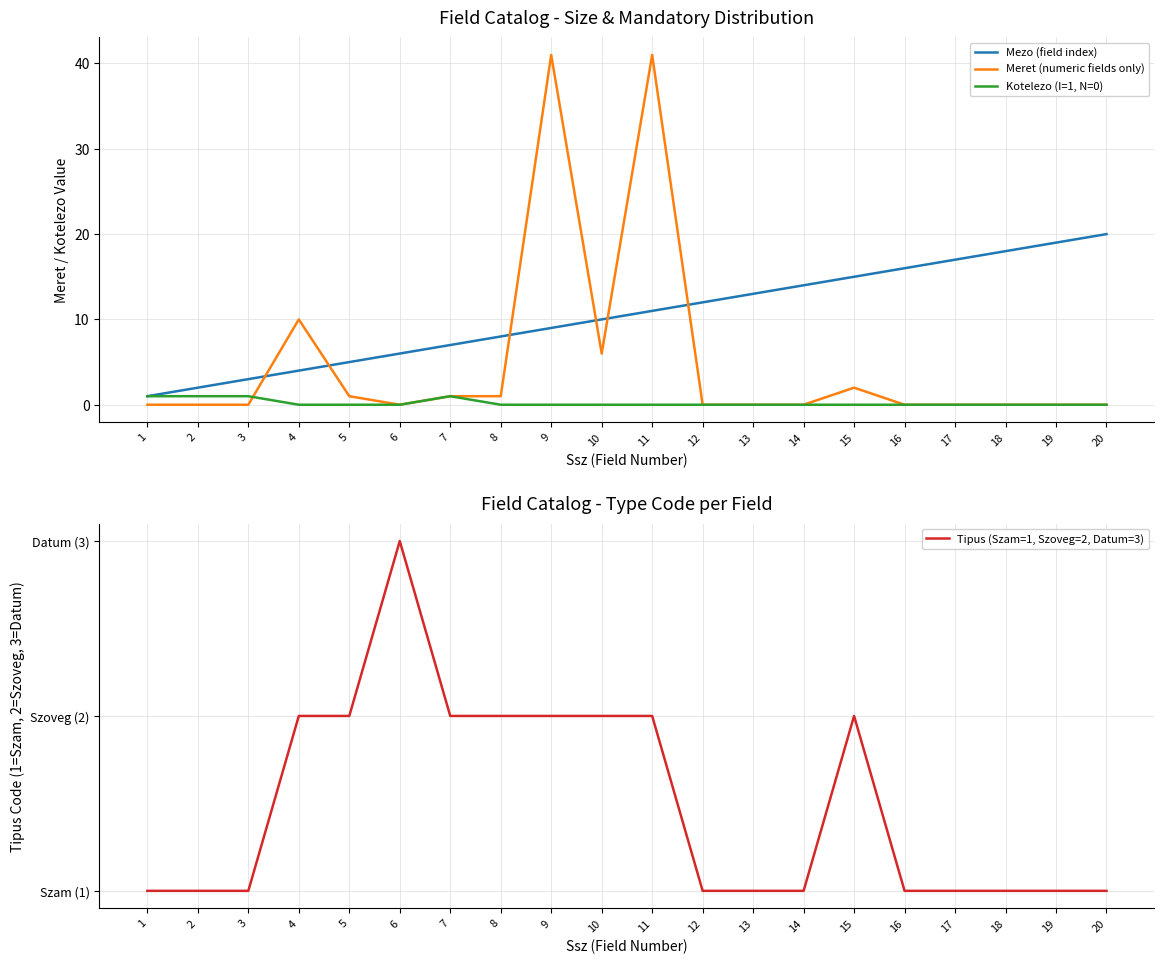

Is it true that Tipus (Szam=1, Szoveg=2, Datum=3) equals 2 at 8?

True